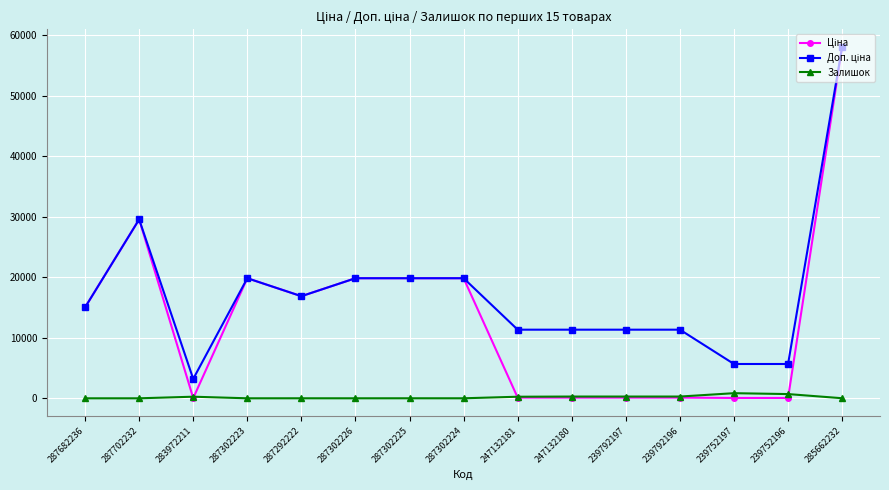

At which category is the sum across all series the highest?

285662232